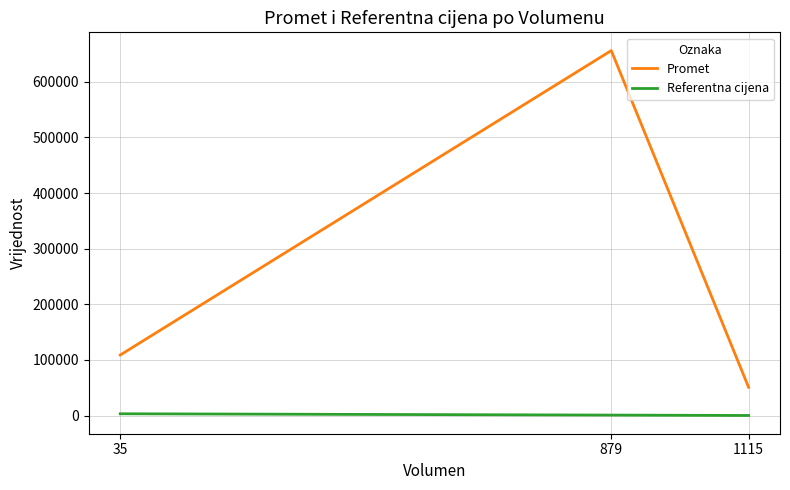

Reading right to left, extract all data points from this chart.

Promet: 35=108700.0	879=656150.0	1115=50791.6
Referentna cijena: 35=3105.7	879=746.5	1115=45.6